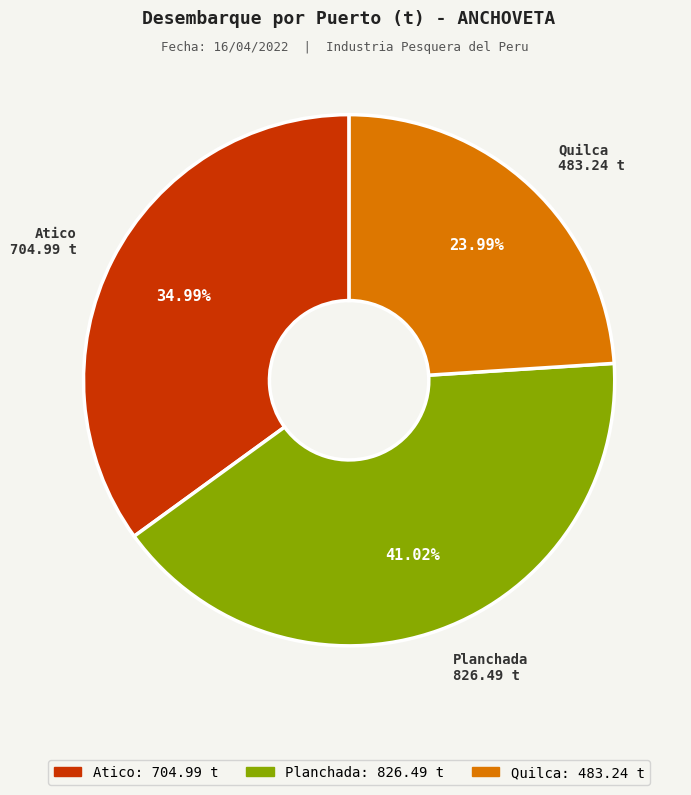

Is it true that Atico is 35% of the pie?

True